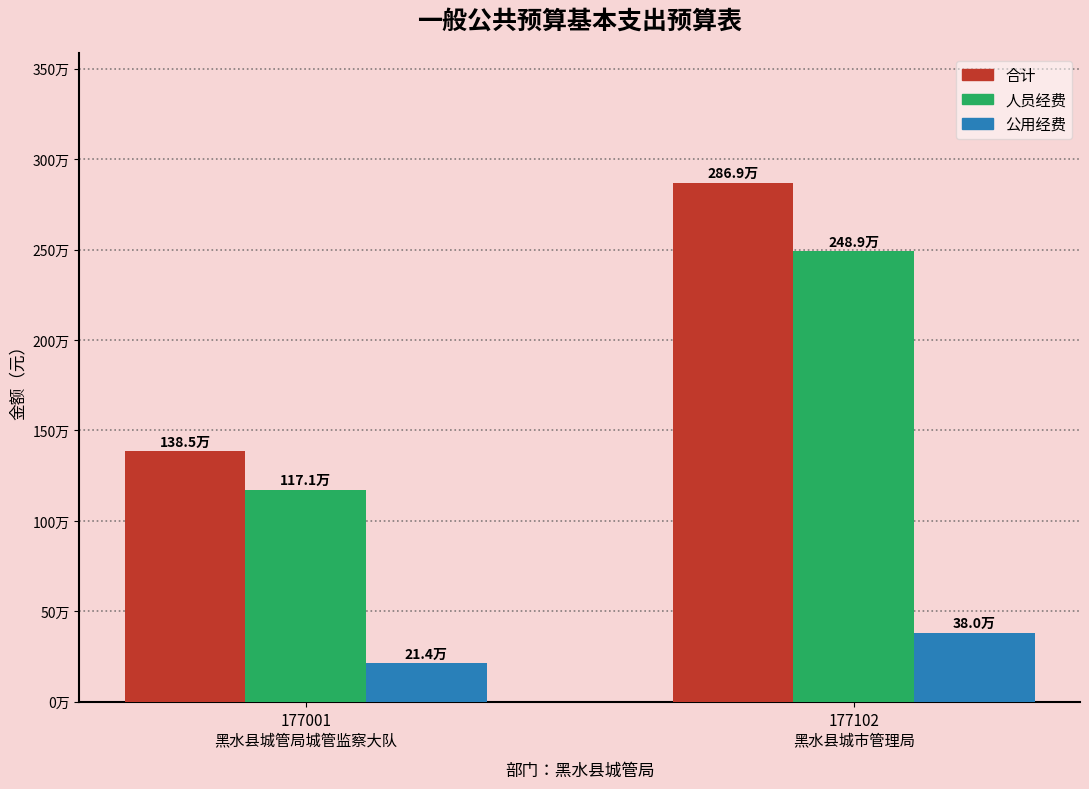

Are the bars grouped side by side (vs. stacked)?

Yes